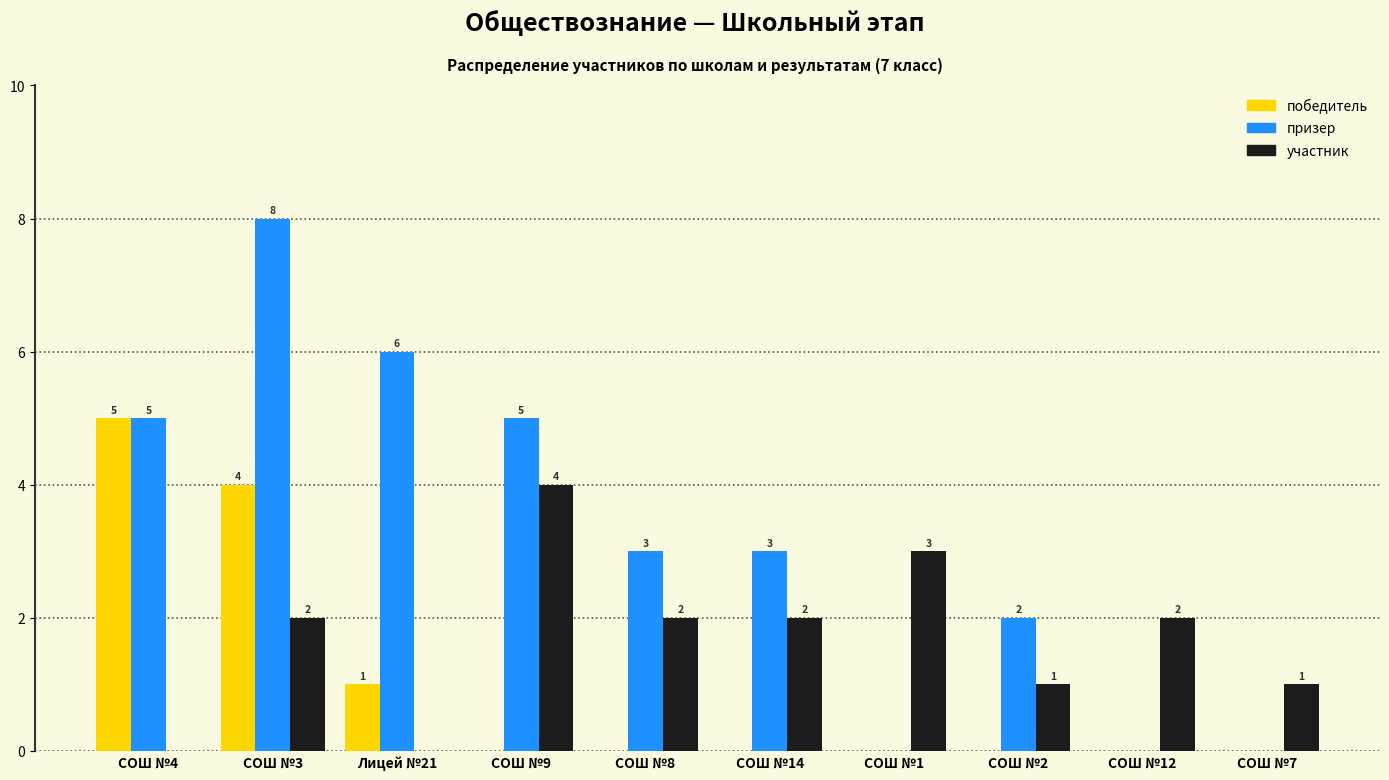

True or false: победитель has a value of 0 at СОШ №12.

True